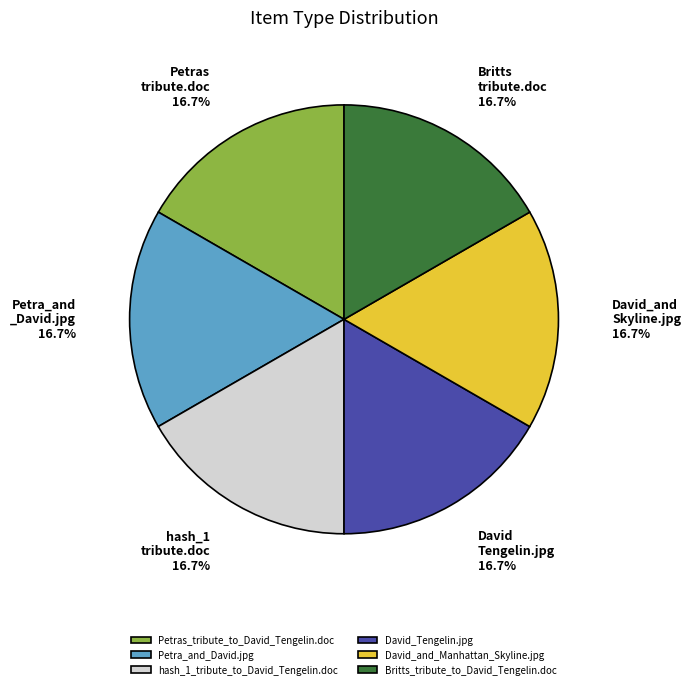

How many segments does this pie chart have?

6